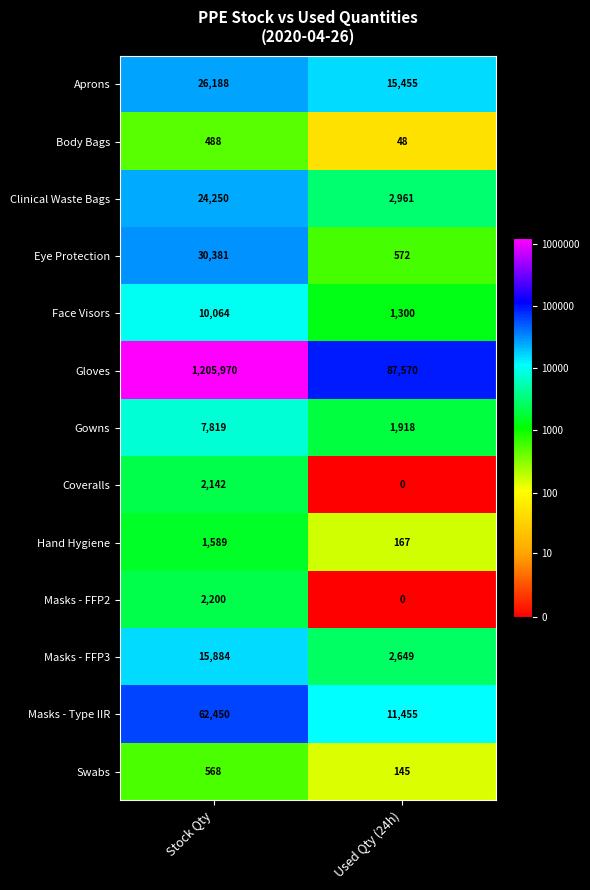

Reading left to right, extract all data points from this chart.

Aprons: 26188	15455
Body Bags: 488	48
Clinical Waste Bags: 24250	2961
Eye Protection: 30381	572
Face Visors: 10064	1300
Gloves: 1205970	87570
Gowns: 7819	1918
Coveralls: 2142	0
Hand Hygiene: 1589	167
Masks - FFP2: 2200	0
Masks - FFP3: 15884	2649
Masks - Type IIR: 62450	11455
Swabs: 568	145